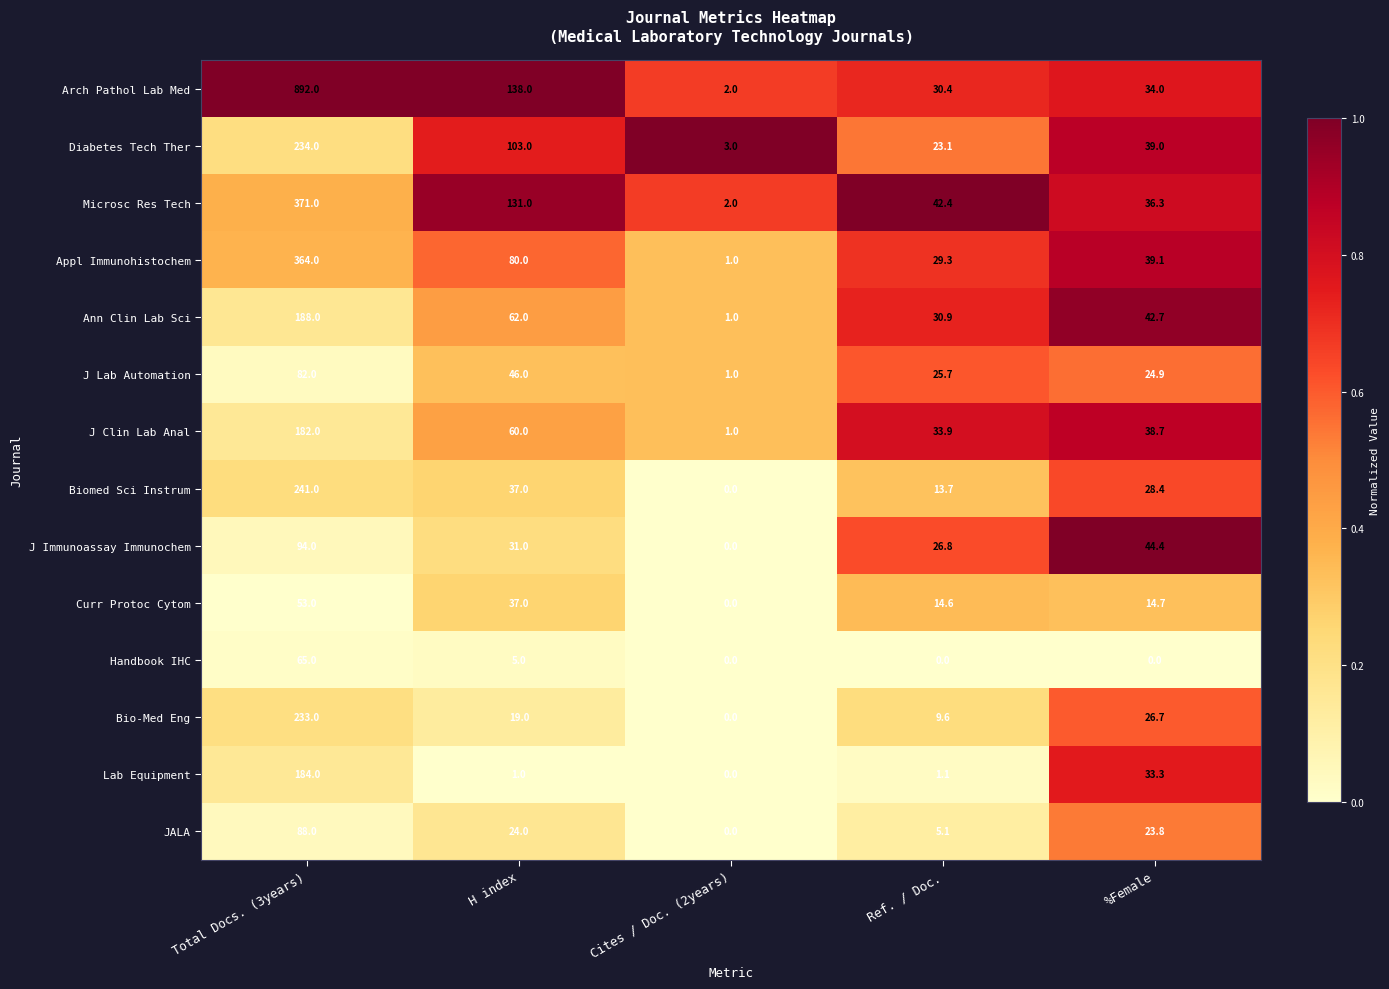

Is it true that Lab Equipment equals 327.3 at Total Docs. (3years)?

False